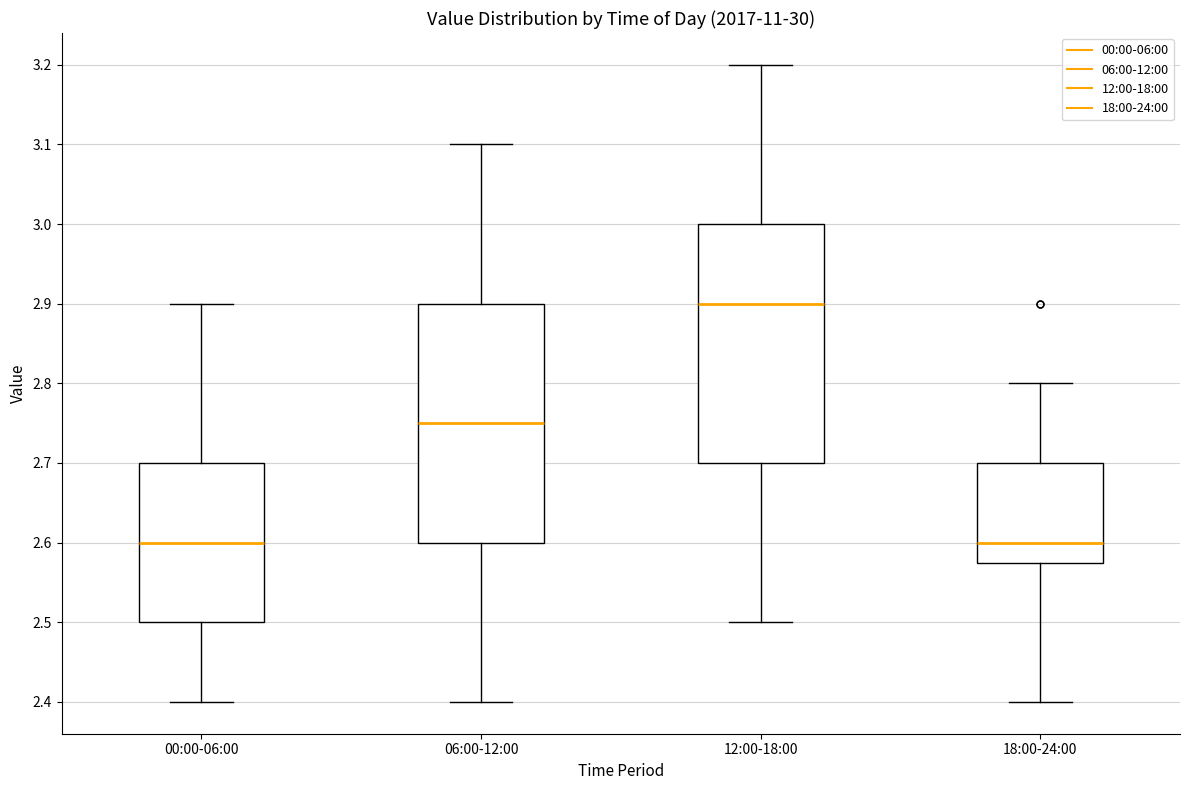

Reading left to right, transcribe this box plot: for each box, give where its median line is, the range the box spans, and where its two whiskers end, as read against the y-axis. The values are not printed on the chart, so give them approximately, as read against the axis.

00:00-06:00: median 2.60, box 2.50 to 2.70, whiskers 2.40 to 2.90
06:00-12:00: median 2.75, box 2.60 to 2.90, whiskers 2.40 to 3.10
12:00-18:00: median 2.90, box 2.70 to 3.00, whiskers 2.50 to 3.20
18:00-24:00: median 2.60, box 2.58 to 2.70, whiskers 2.40 to 2.80